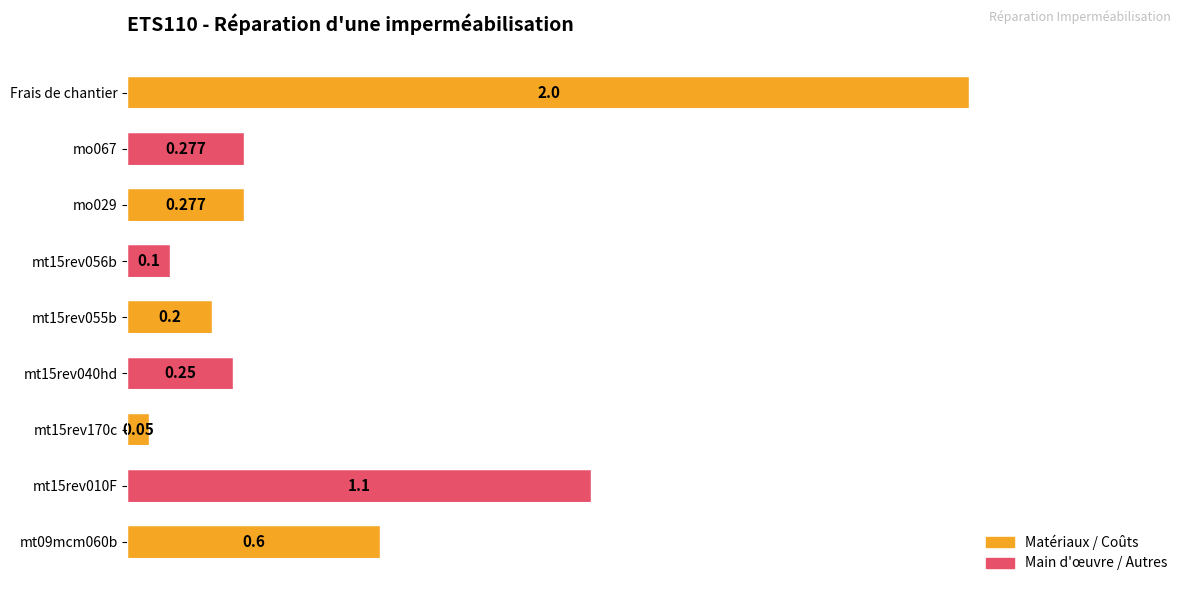

Between Frais de chantier and mt09mcm060b, which is larger?

Frais de chantier